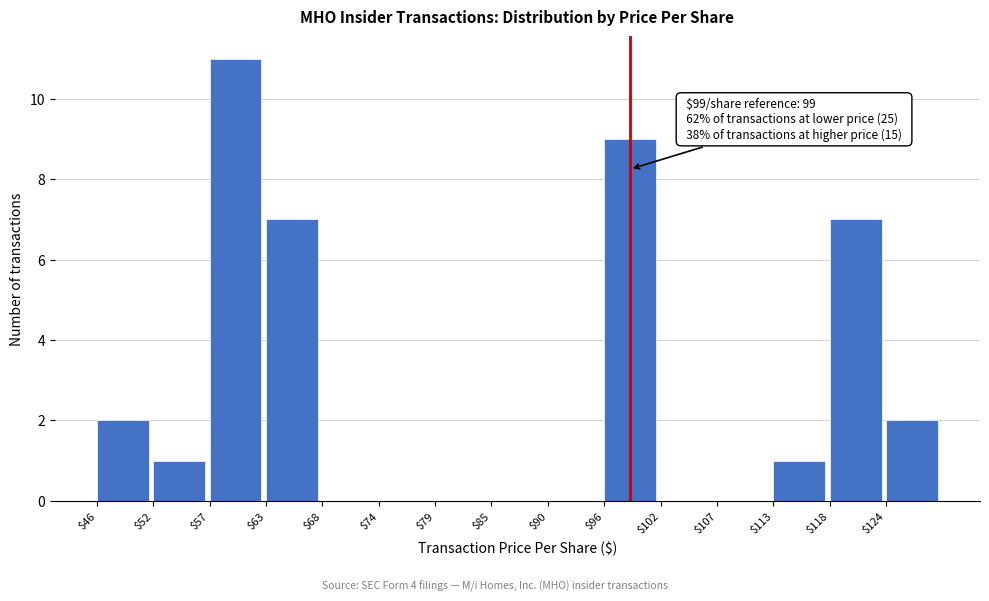

At which category does the chart reach its peak across all series?

$57